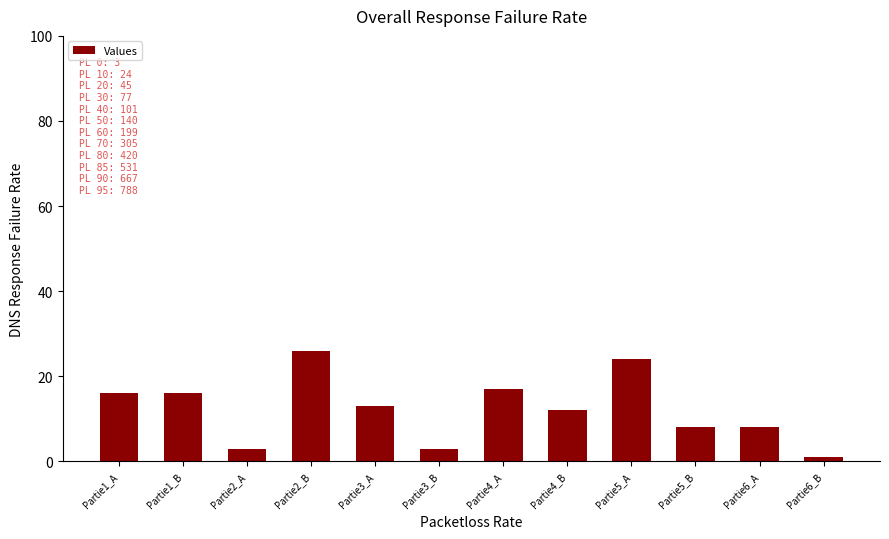

Approximately how many times larger is the value at Partie4_A compared to Partie5_A?

0.7